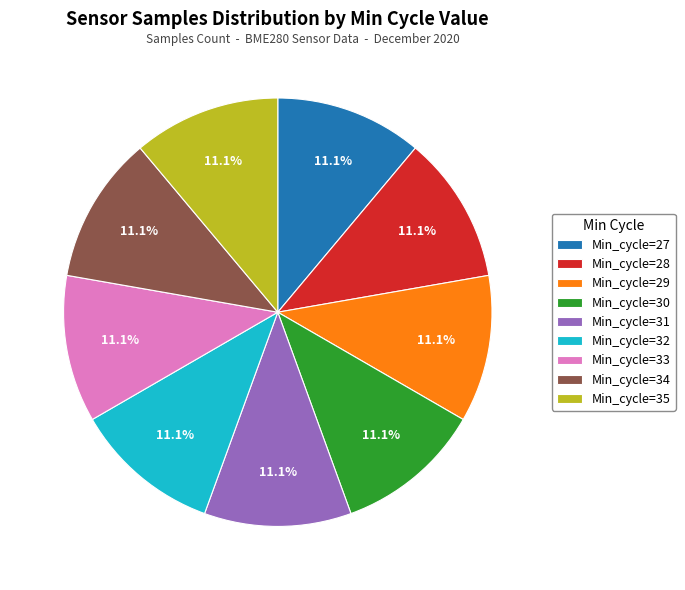

What percentage do Min_cycle=33 and Min_cycle=32 together represent?

22.2%